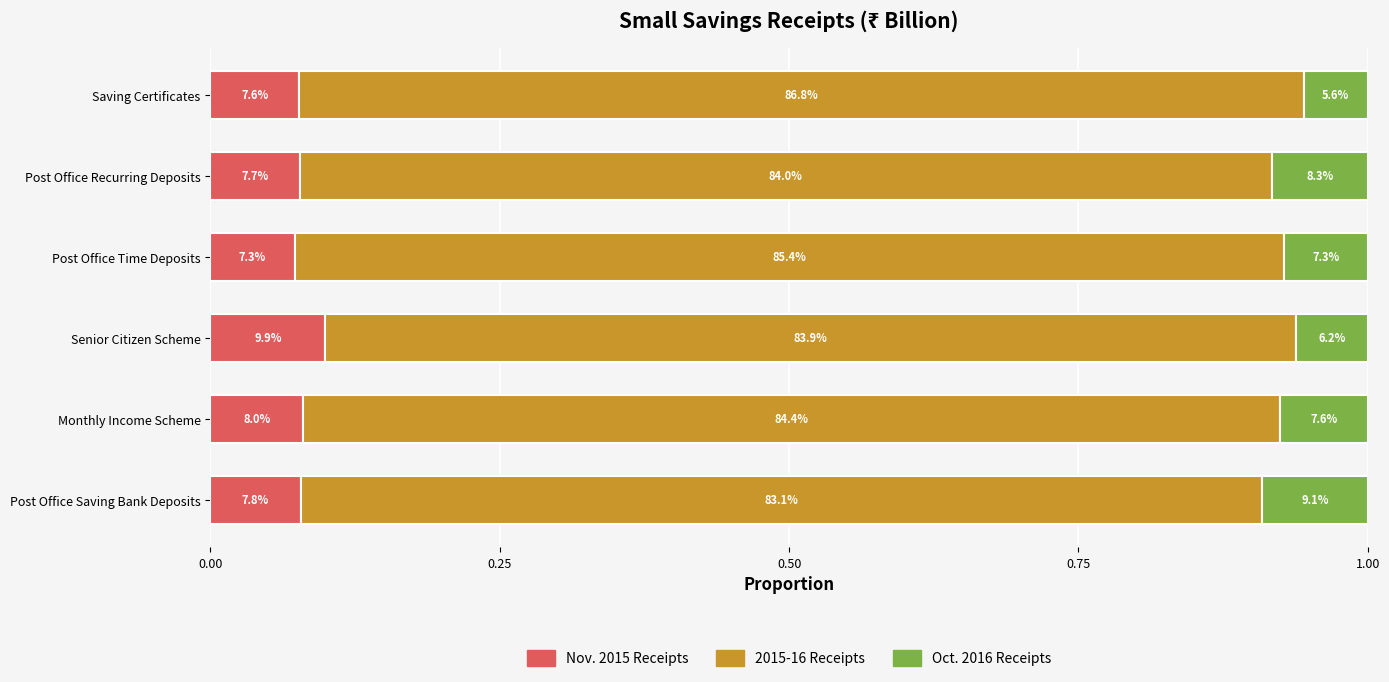

What are all the series names shown in the legend?

Nov. 2015 Receipts, 2015-16 Receipts, Oct. 2016 Receipts